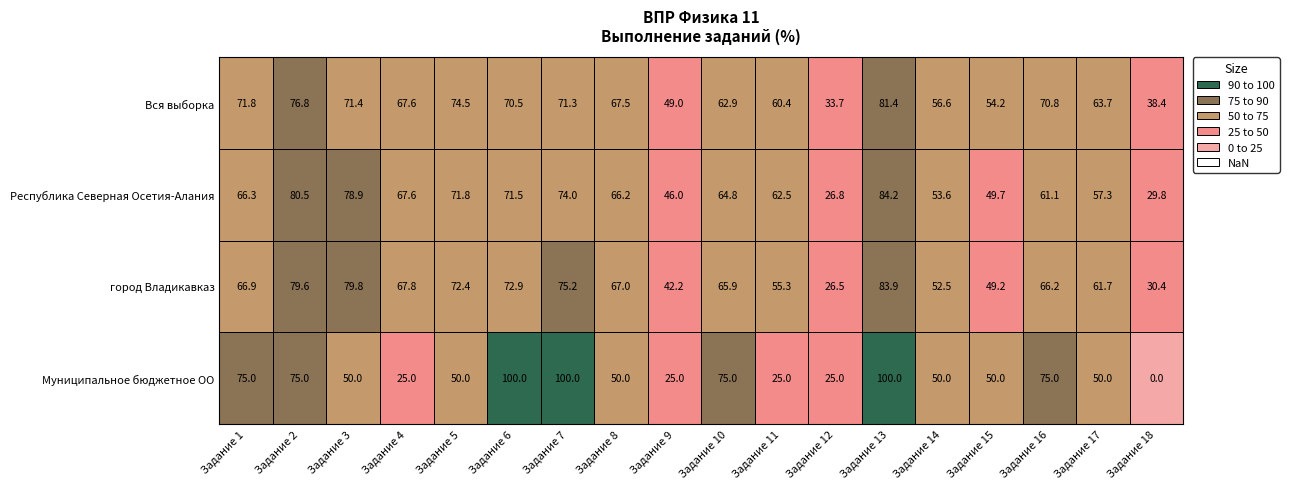

Which series has the largest range (max minus min)?

Муниципальное бюджетное ОО